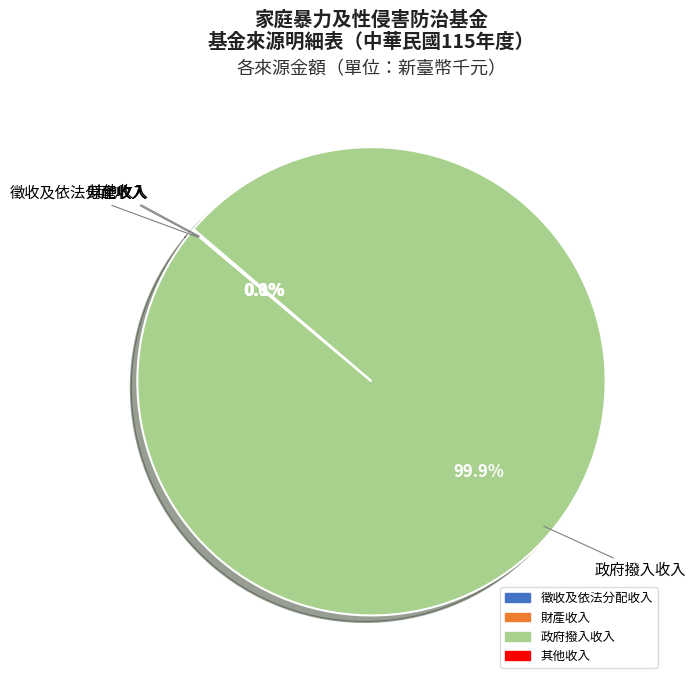

How much of the chart is everything except 政府撥入收入?

0.1%